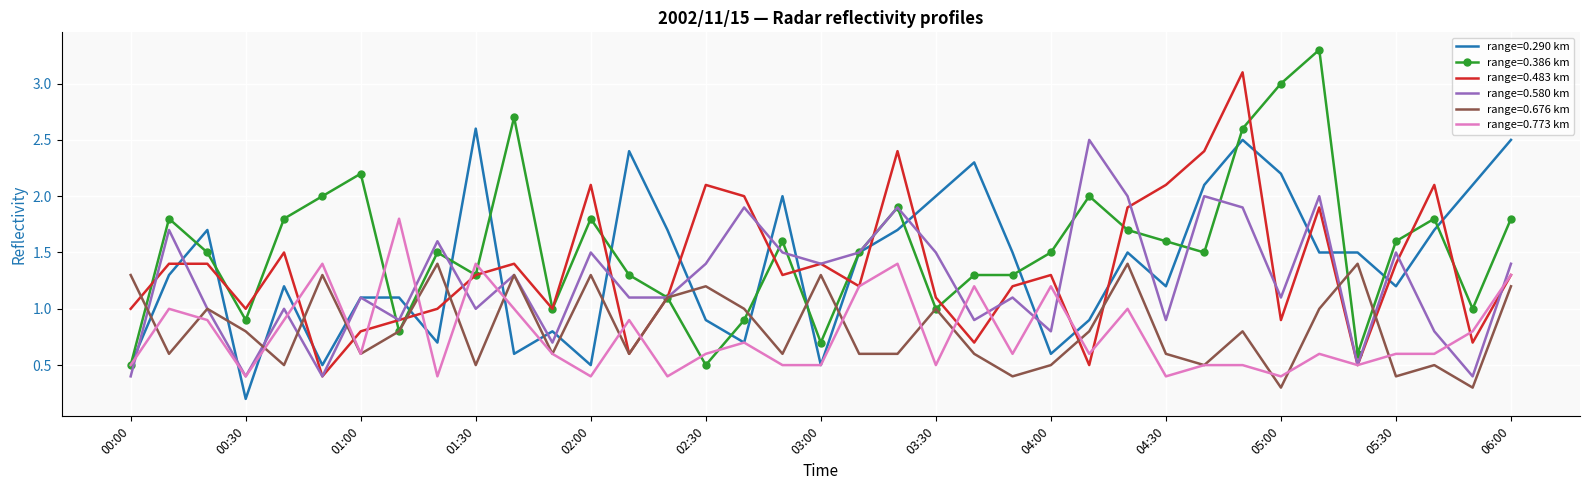

Which series has the largest total across all categories?

range=0.386 km